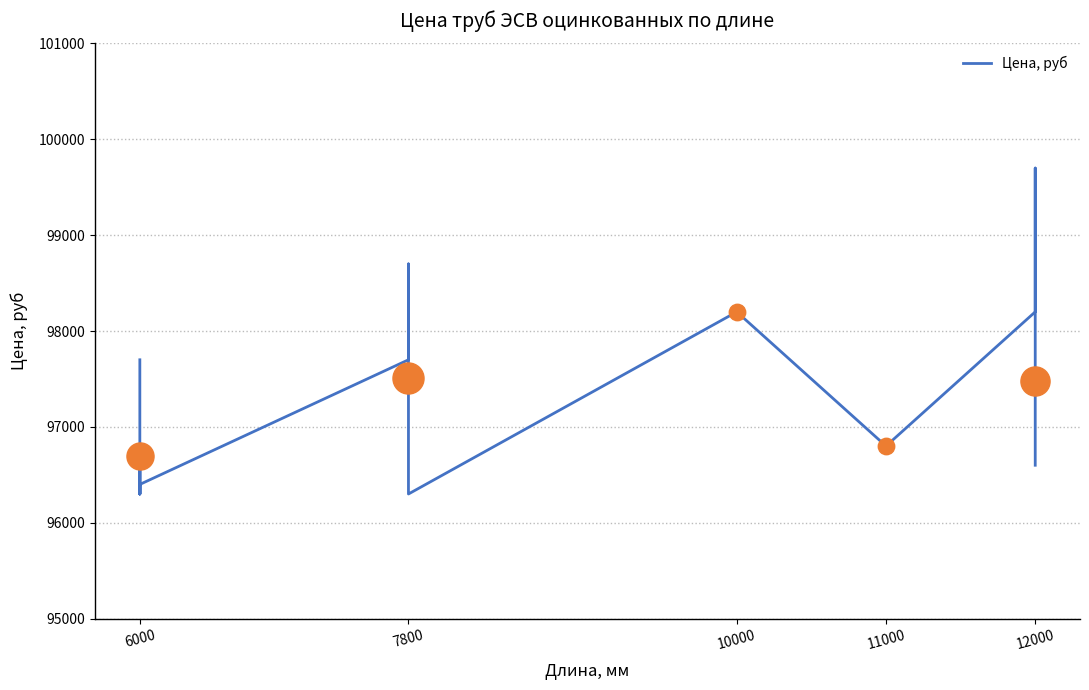

What is the change in value from 6000 to 7800?

+1900